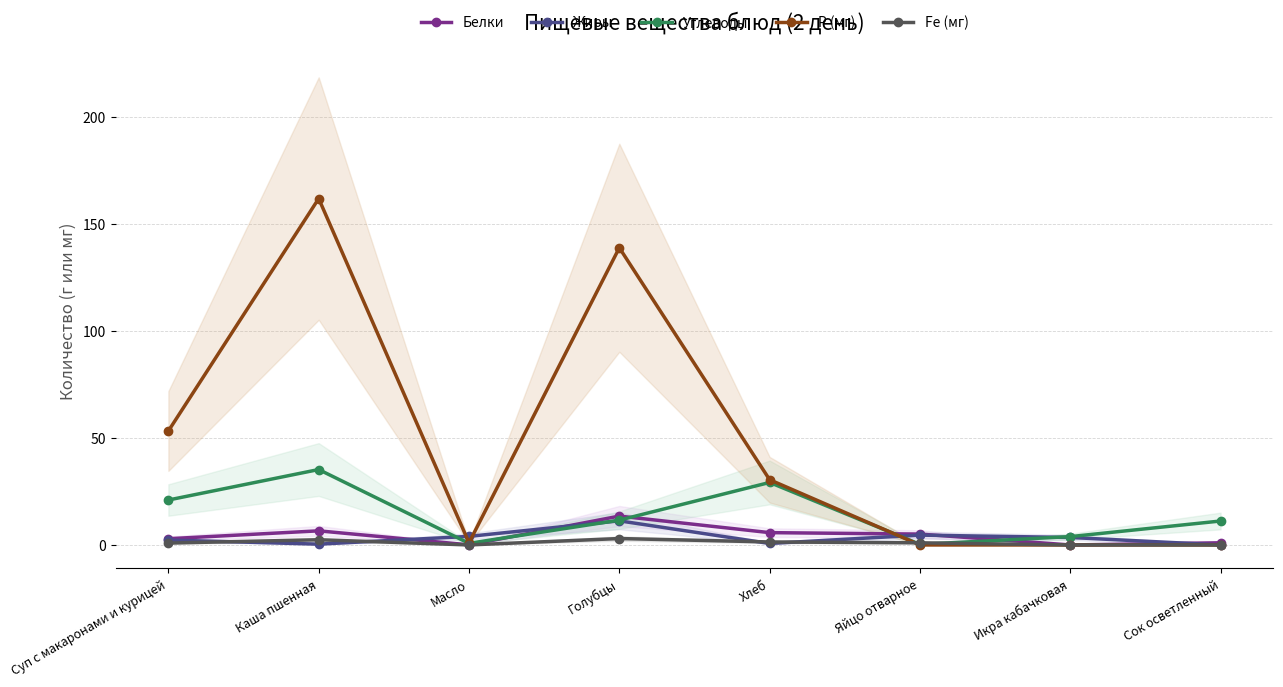

What is the average value of the Белки series?

4.4